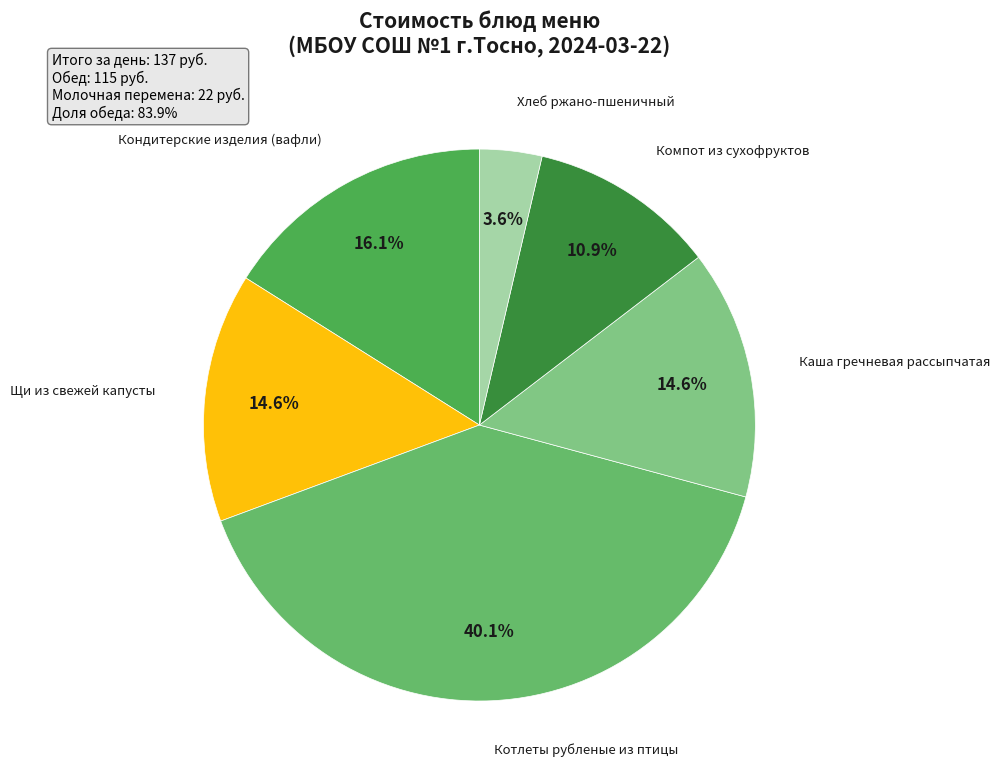

Which category has the biggest portion of the pie?

Котлеты рубленые из птицы